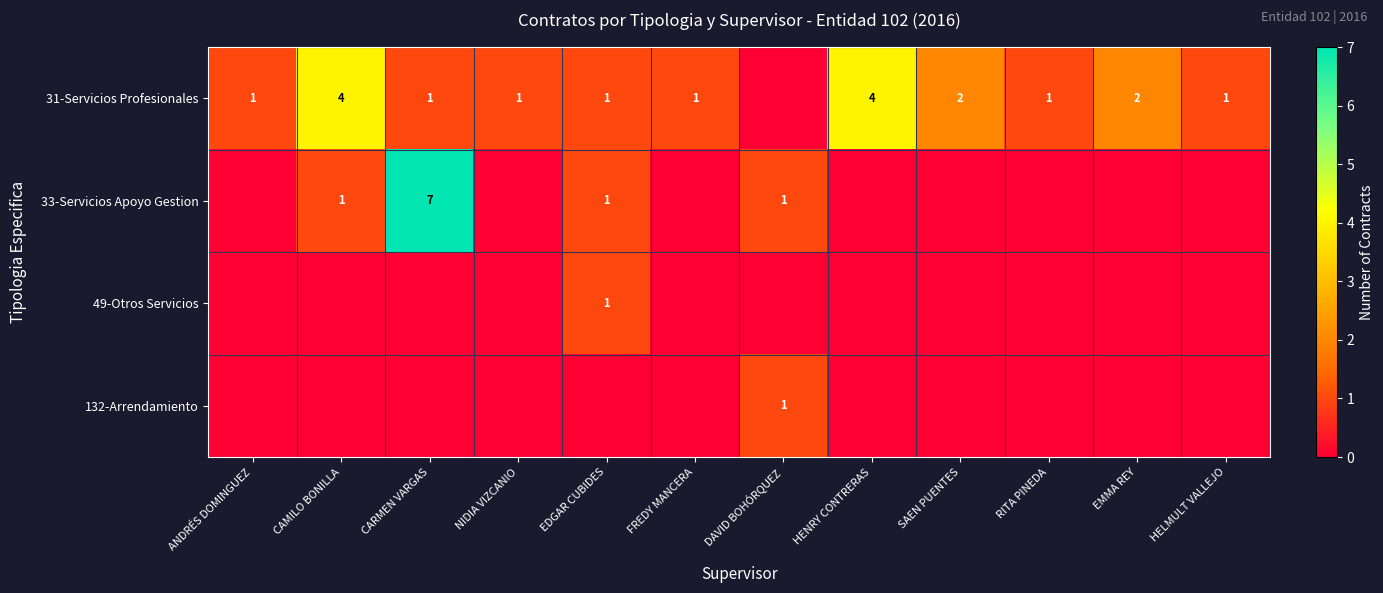

The value of 31-Servicios Profesionales at EMMA REY is 3. True or false?

False